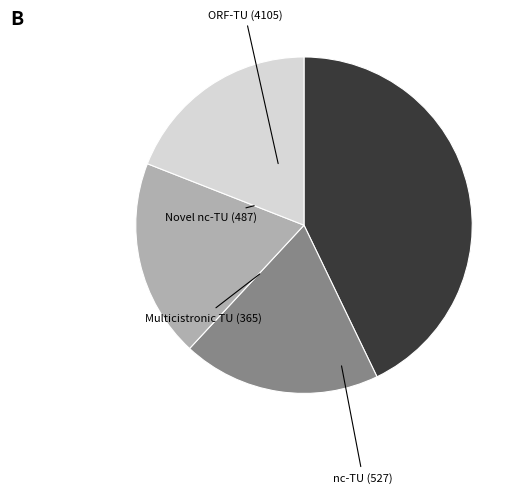

Is there a majority slice in this chart?

No